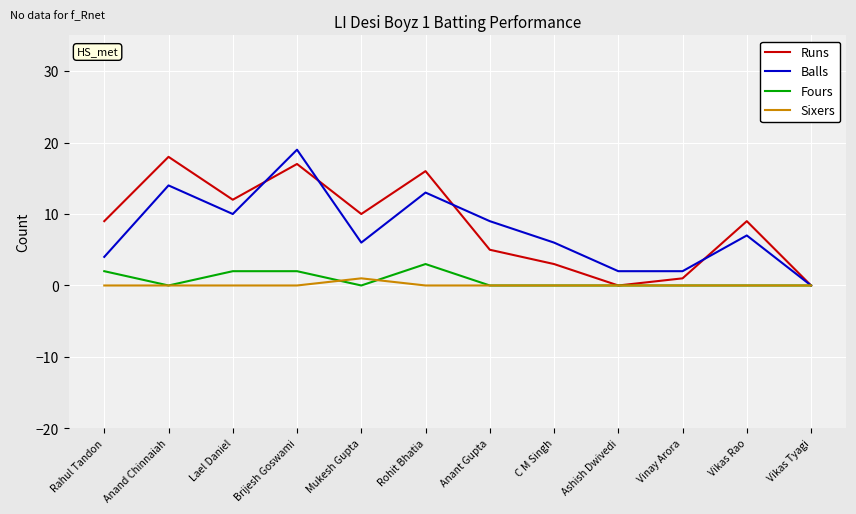

How many lines are shown in the chart?

4